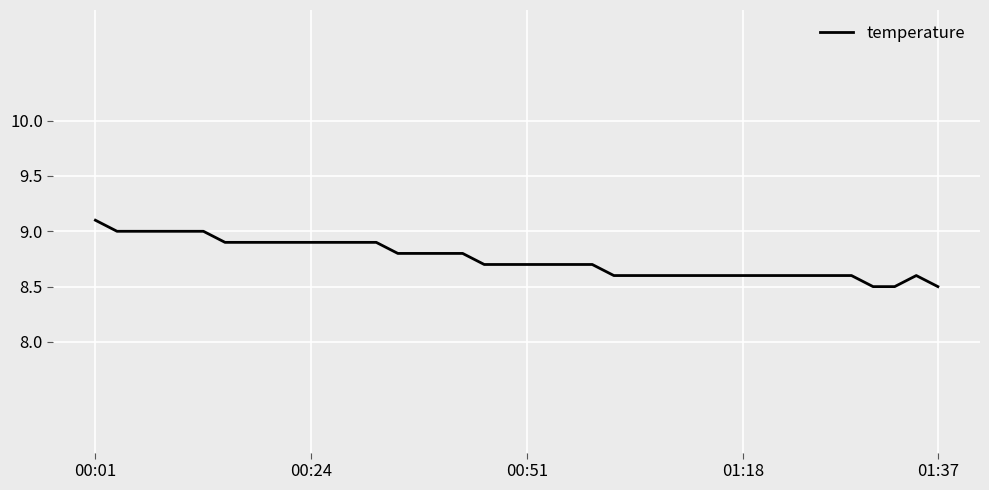

What is the smallest value displayed?

8.5